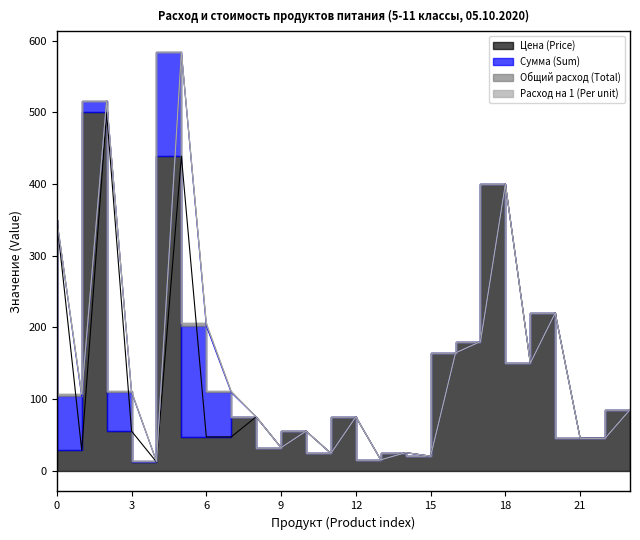

In Сумма (Sum), how many points are lower than both neighbors (excluding endpoints)?

2